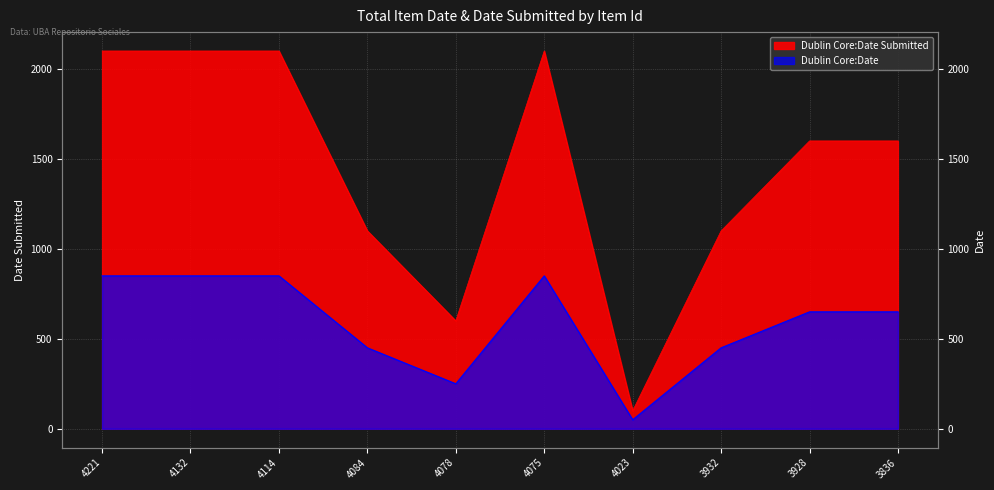

Which label corresponds to the smallest value in the chart?

4023